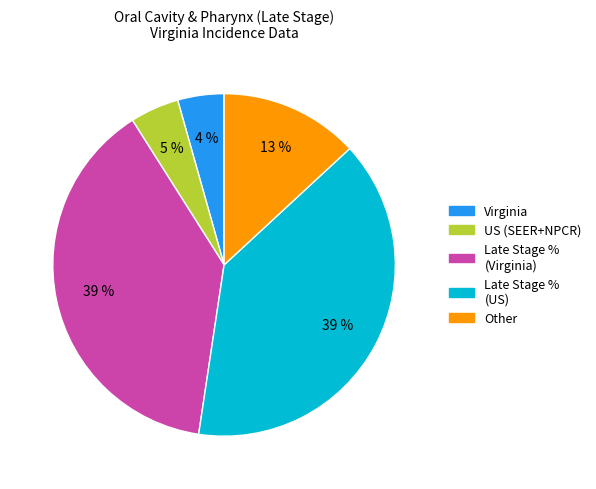

To the nearest percent, what is the difference between the largest and smallest slice percentages?

35%